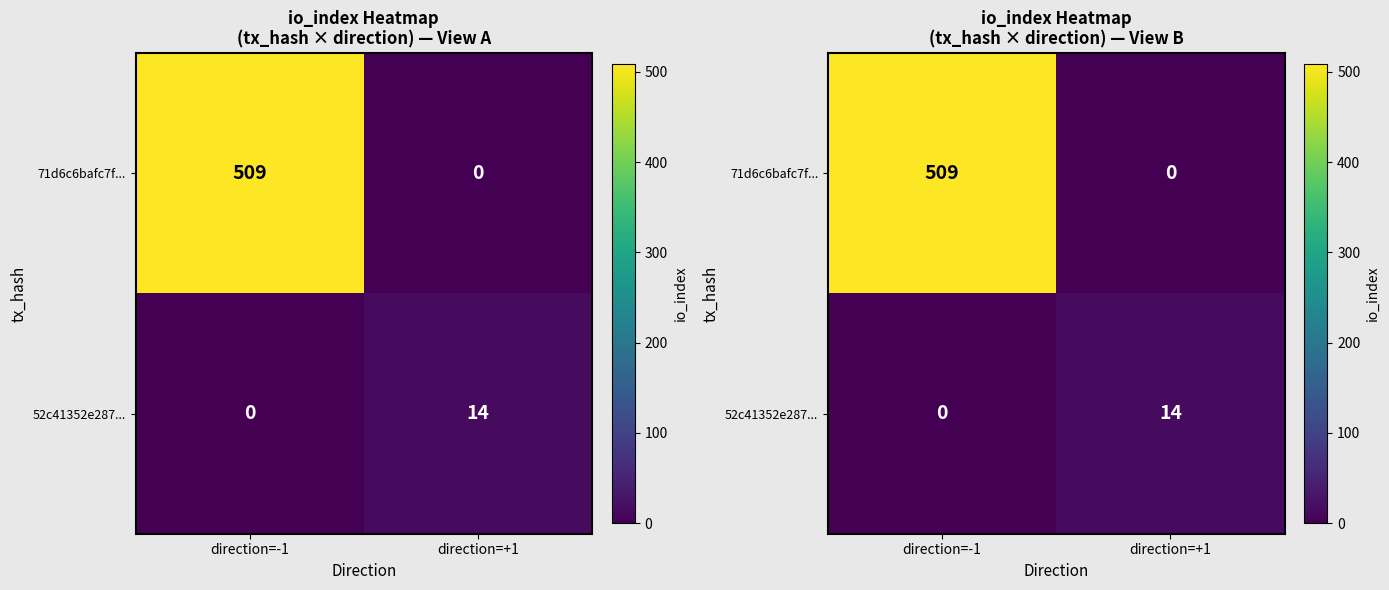

What is the total value across all series at direction=-1?

509